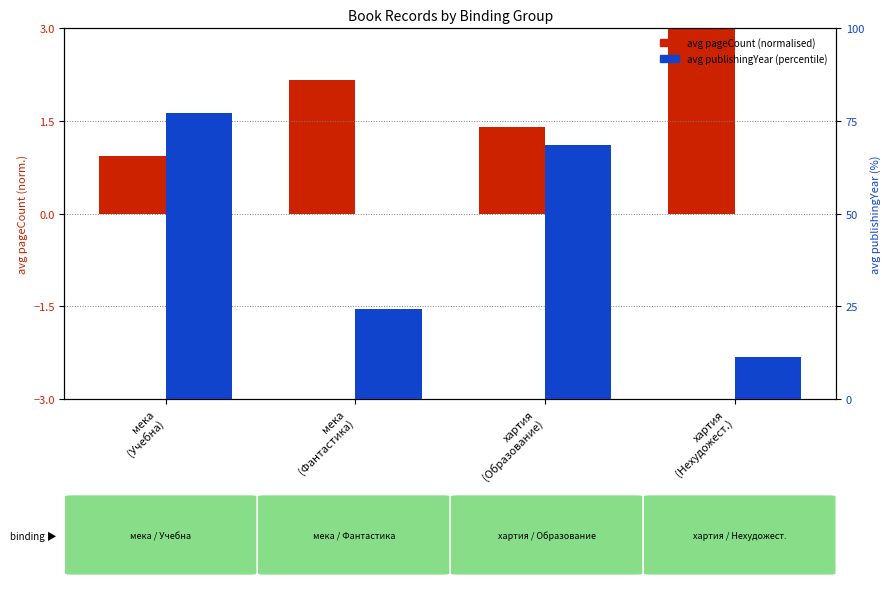

How many distinct data groups are displayed?

2